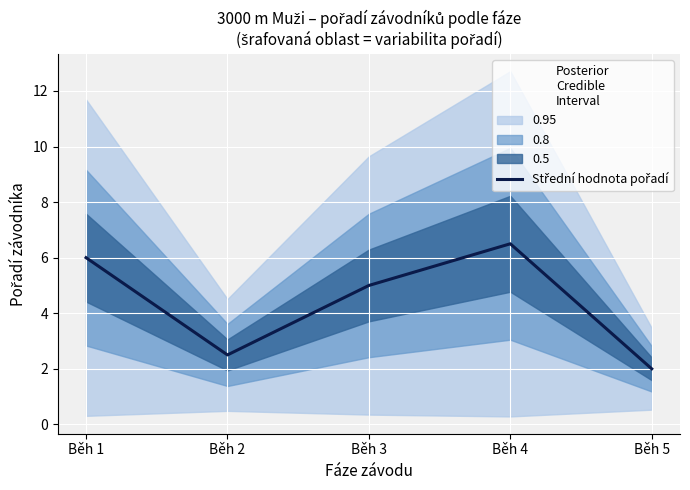

The value at Běh 3 is 5.0. True or false?

True